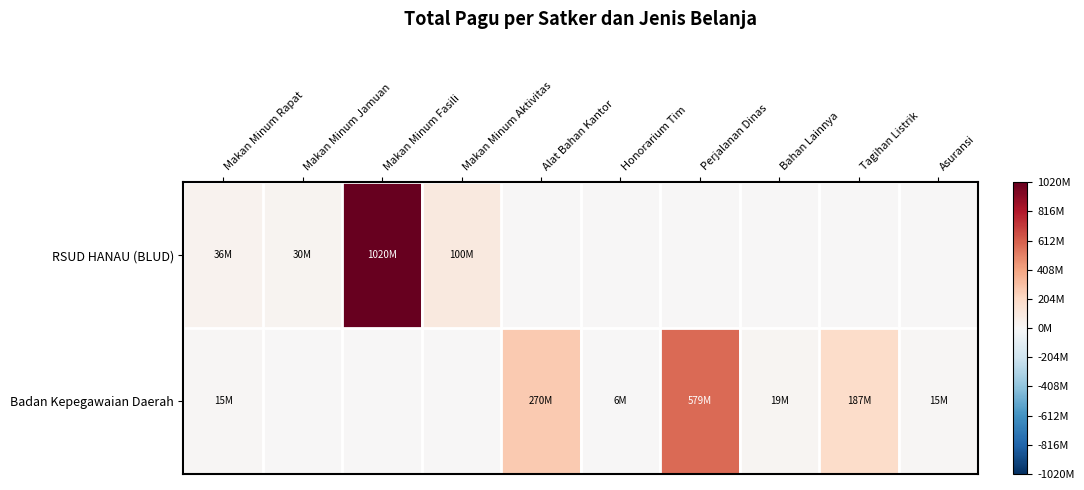

Which series has the largest range (max minus min)?

RSUD HANAU (BLUD)